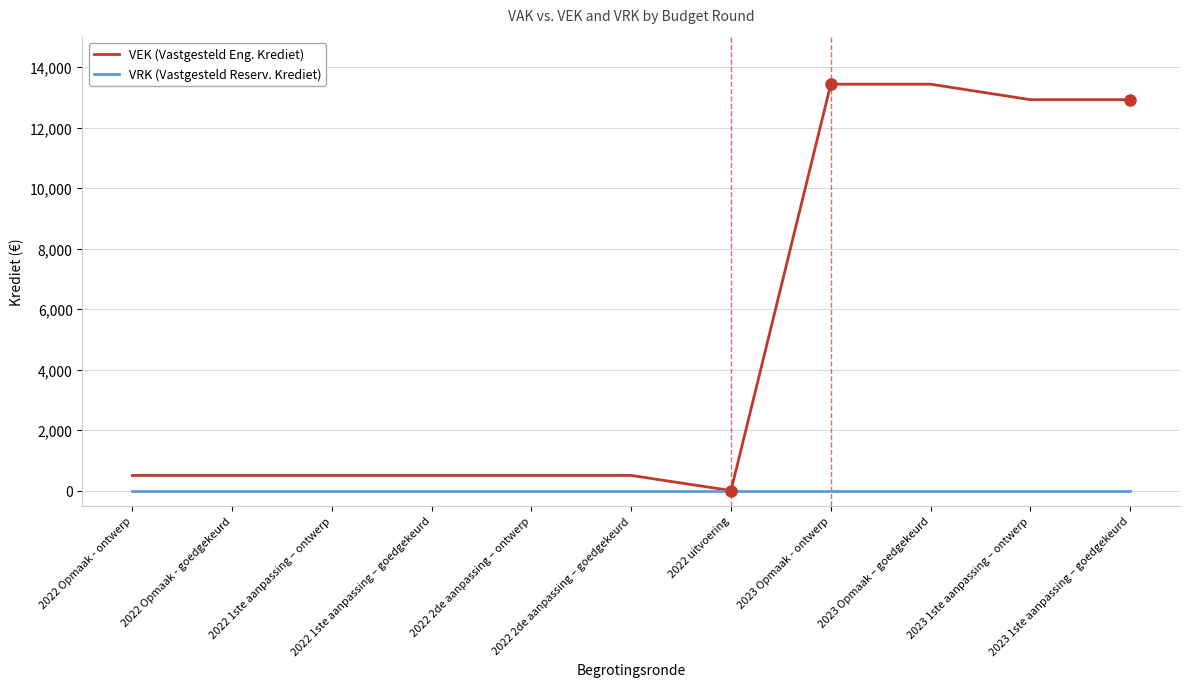

At how many categories does at least one series exceed 8084?

4